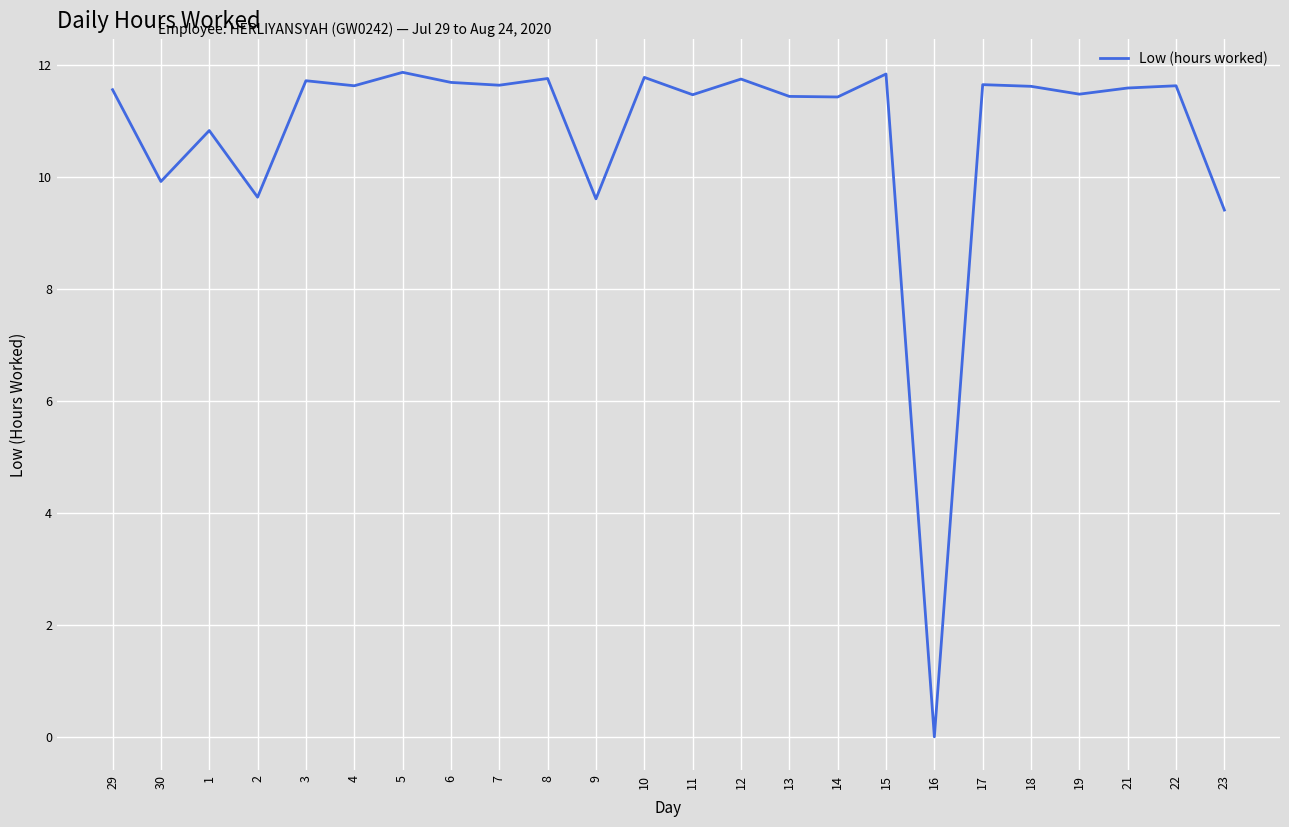

What position from the right is 5?

18